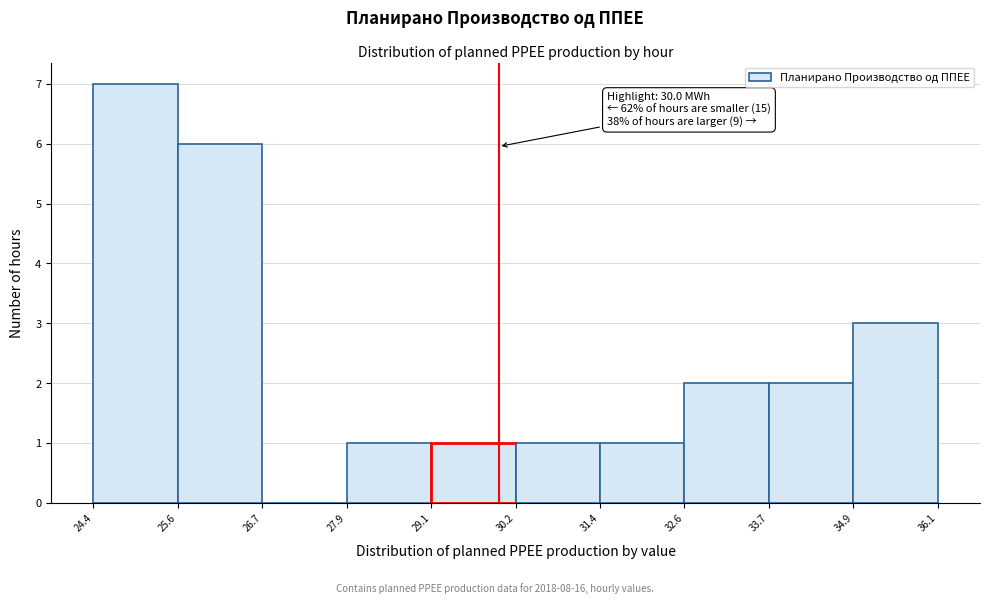

Over which range of the x-axis is the bar tallest?

24.4 to 25.6